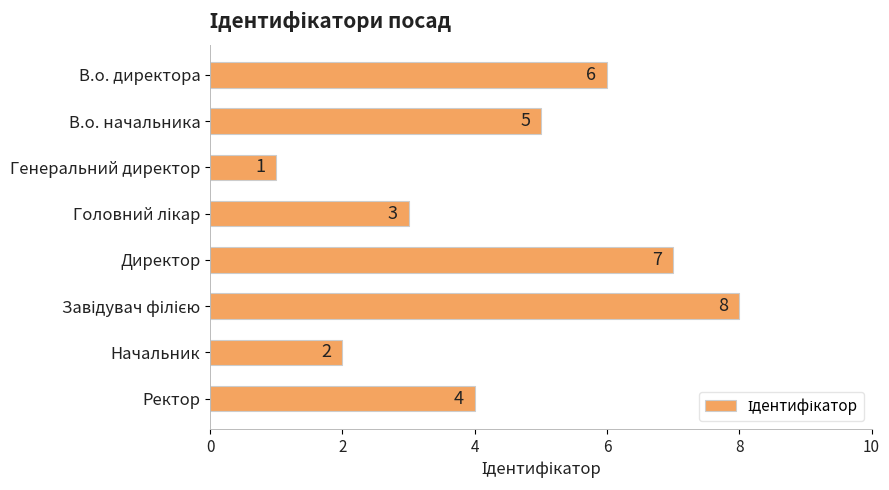

The value at Генеральний директор is 2. True or false?

False